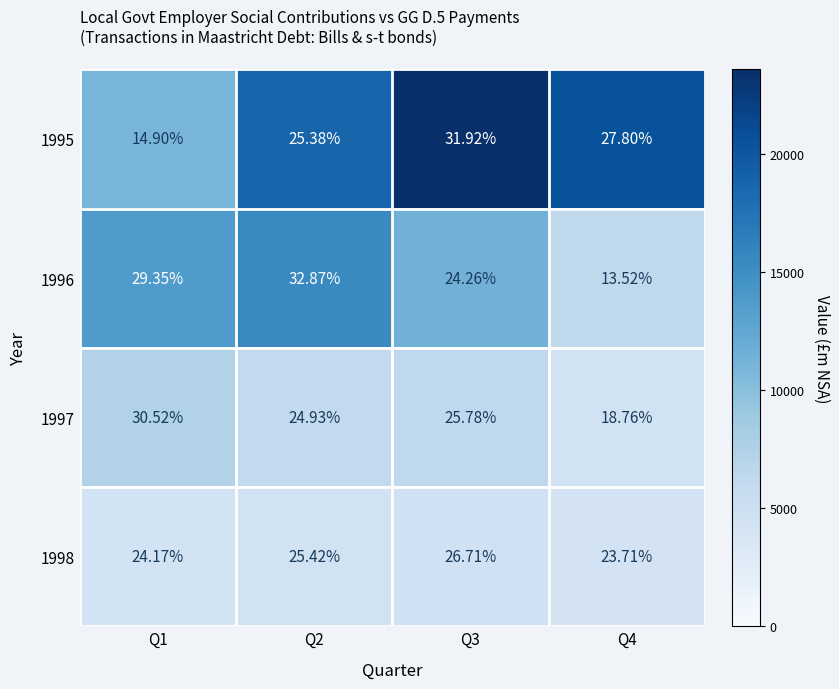

Is the value of 1996 at Q3 greater than the value of 1998 at Q2?

No